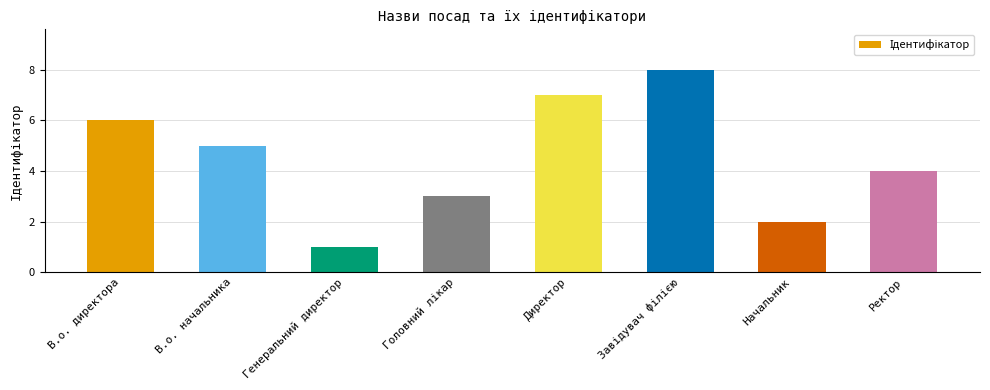

What is the label of the 3rd bar from the left?

Генеральний директор